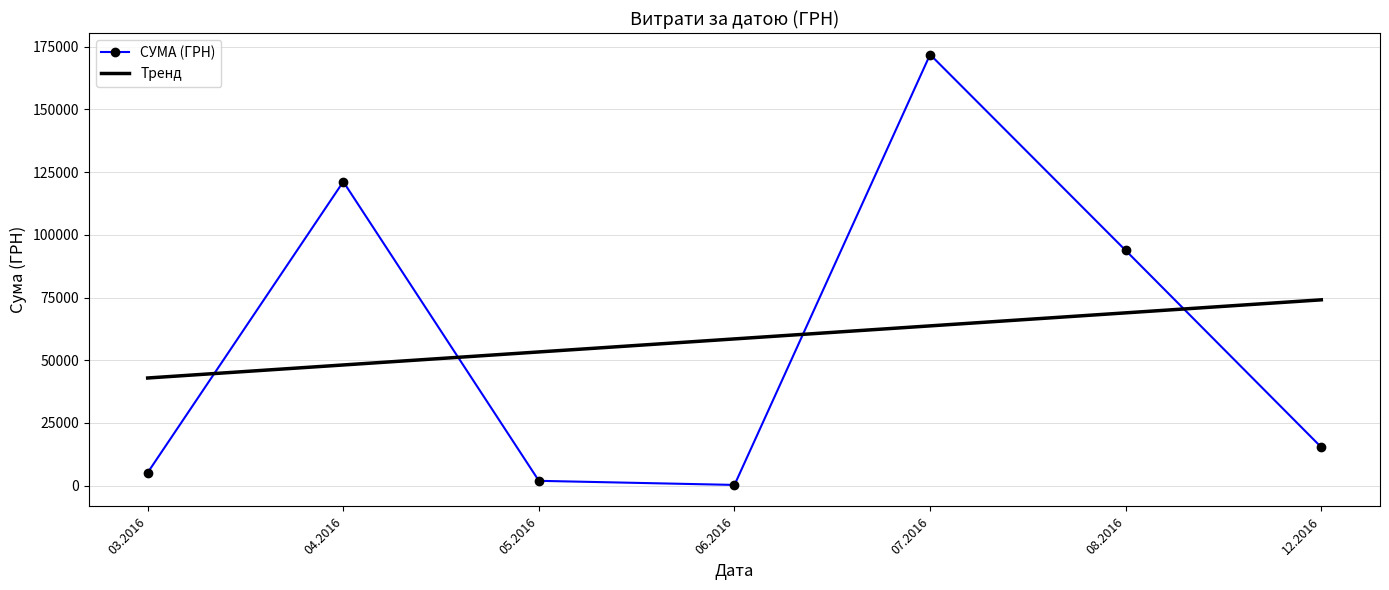

At how many categories does at least one series exceed 127977?

1